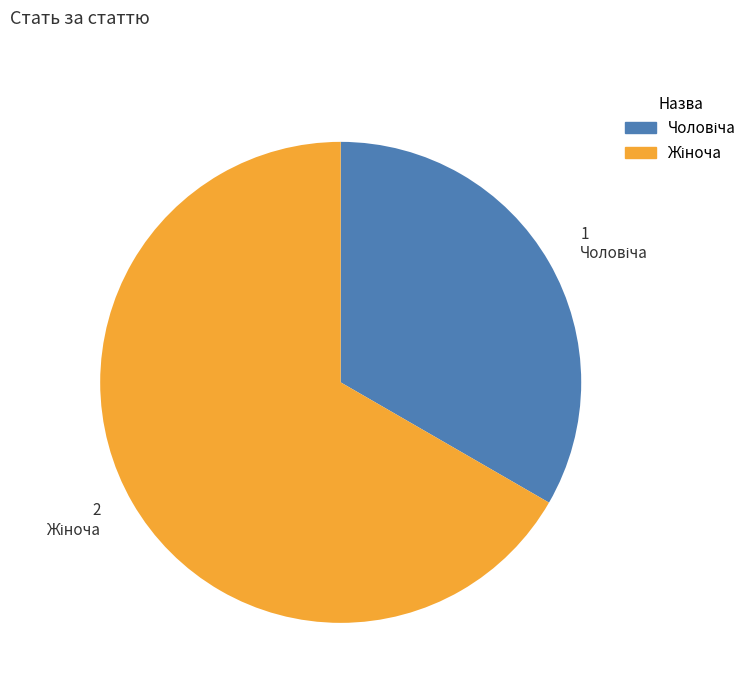

Is there a majority slice in this chart?

Yes